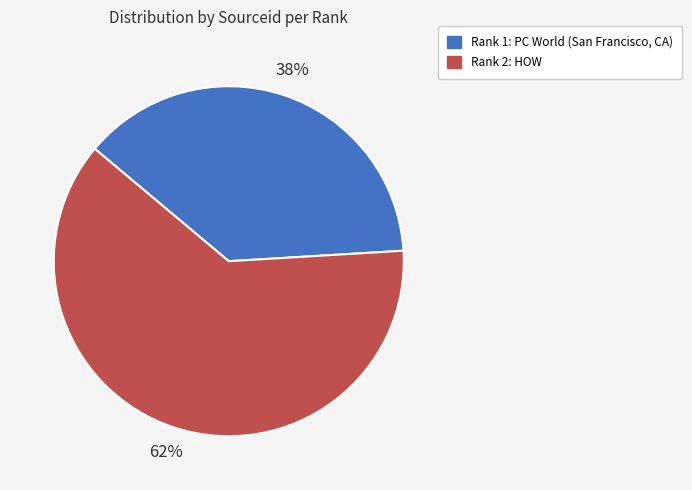

Which category has the smallest portion of the pie?

Rank 1: PC World (San Francisco, CA)